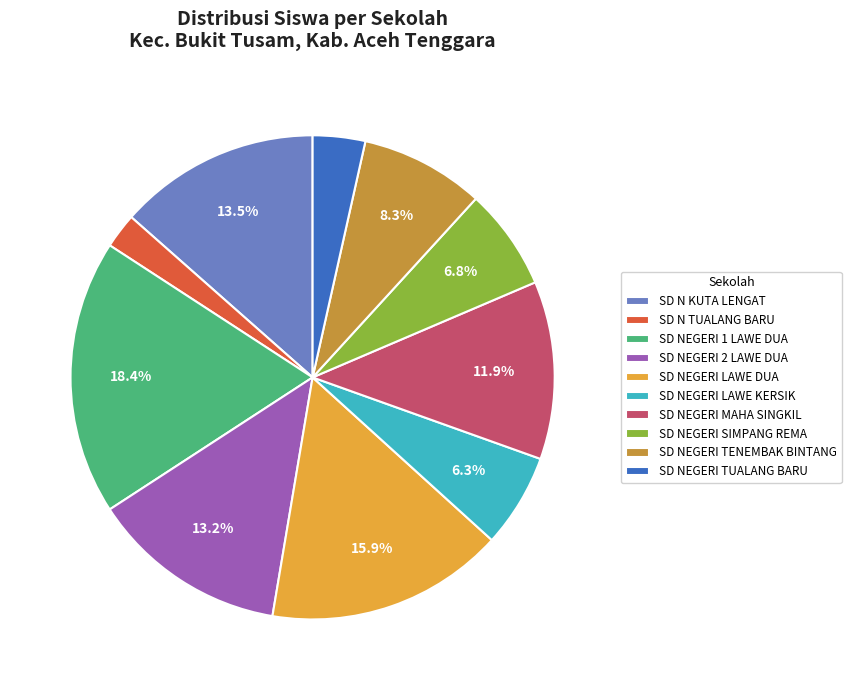

What is the largest slice in the pie chart?

SD NEGERI 1 LAWE DUA